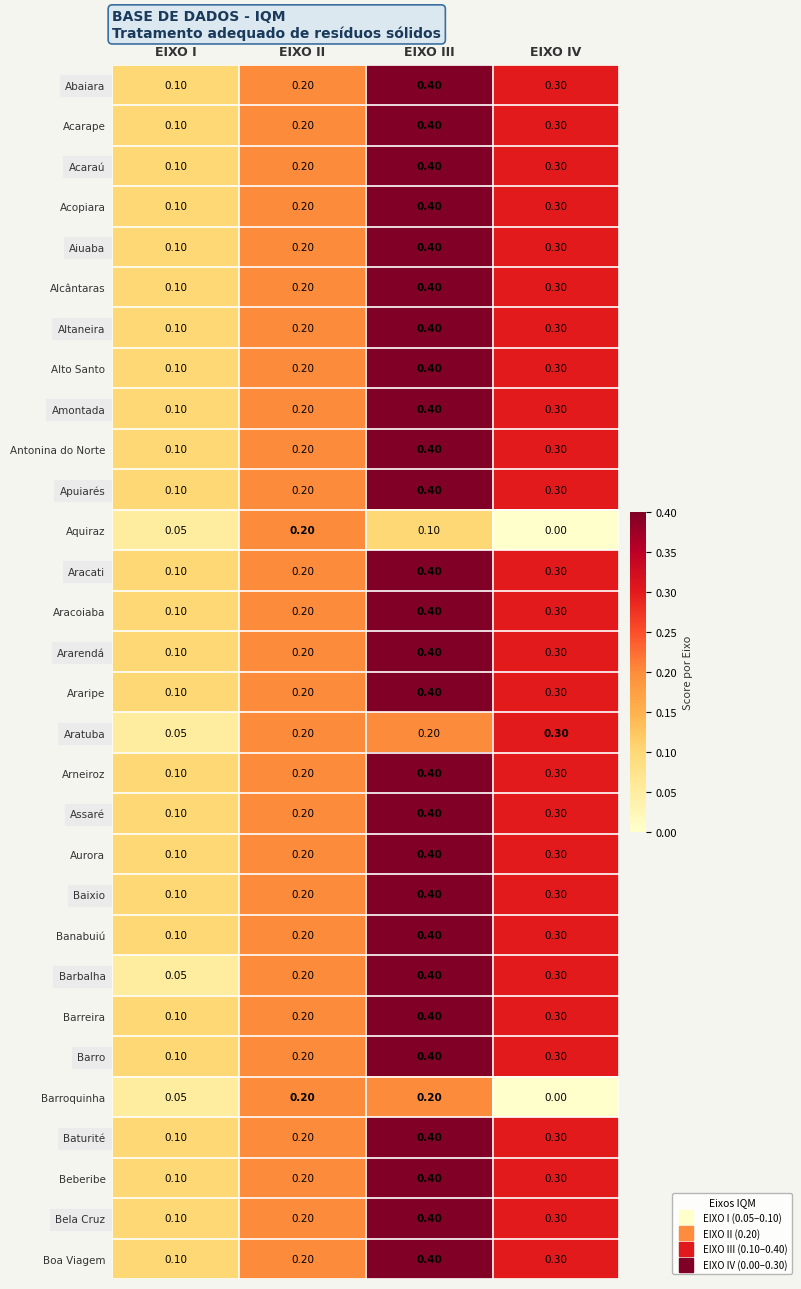

What is the greatest value displayed?

0.4